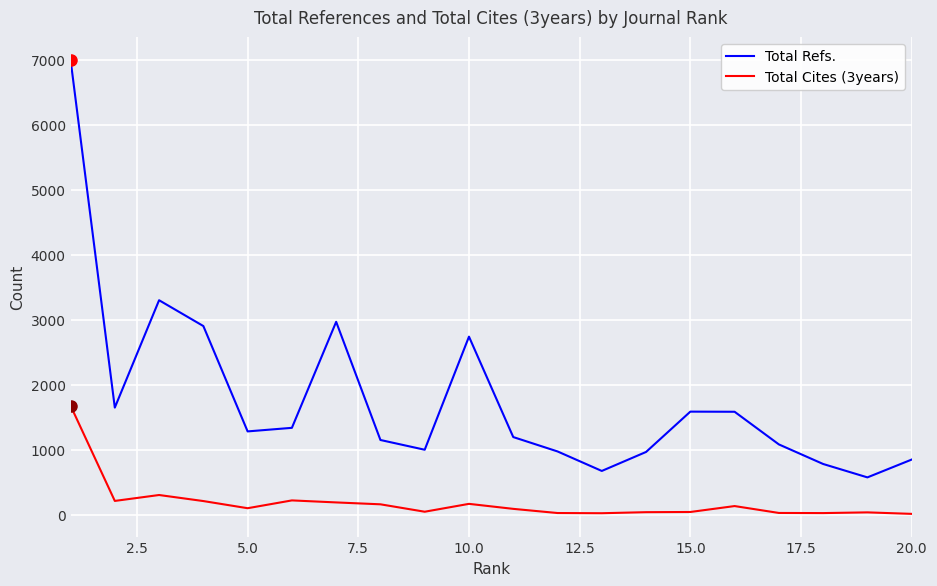

Which series has the largest range (max minus min)?

Total Refs.